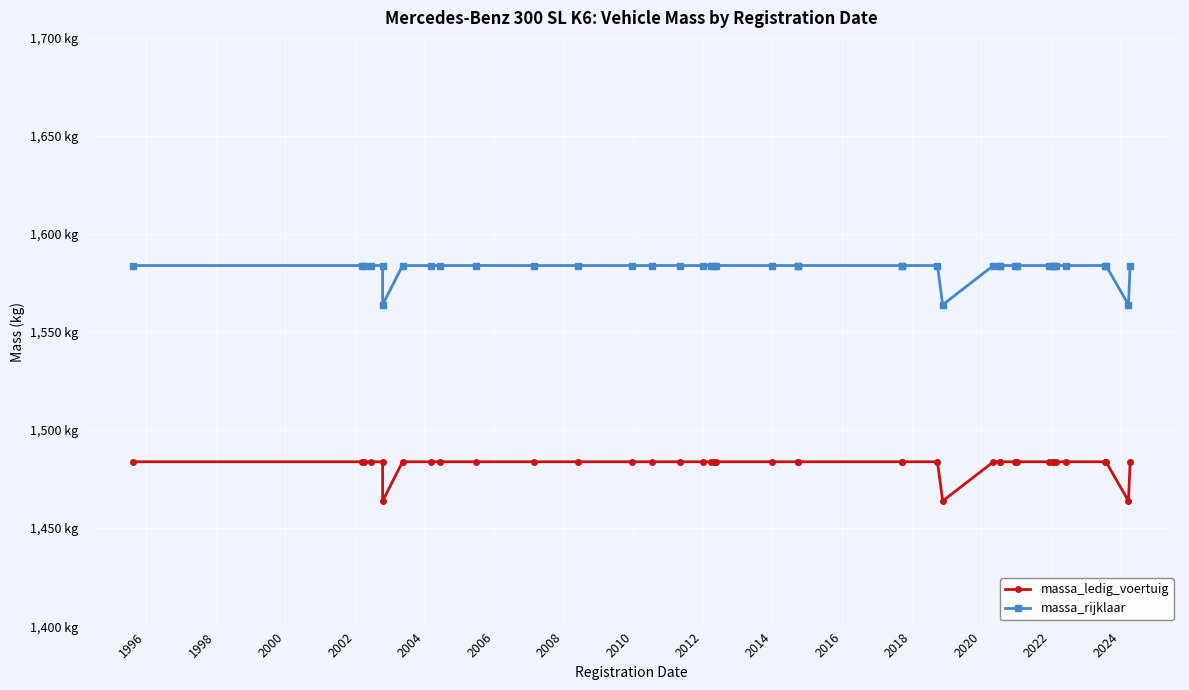

What is the sum of the massa_rijklaar values at 1998 and 2024?

3168